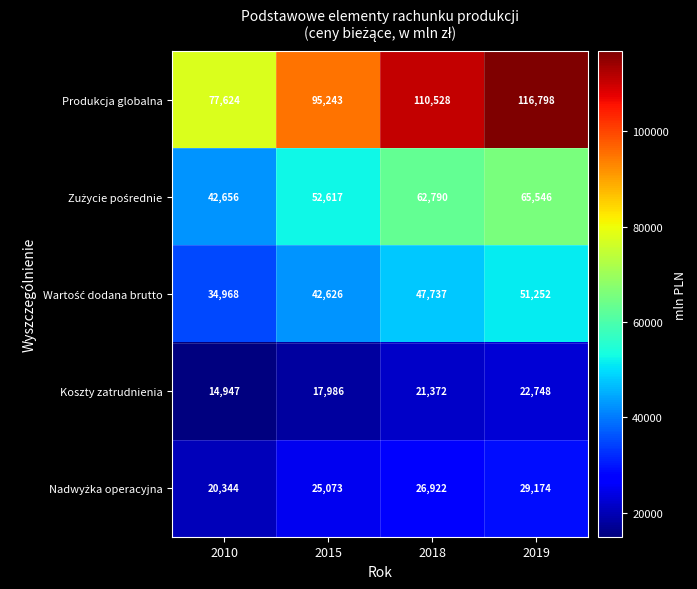

Rank the categories by Produkcja globalna value from highest to lowest.

2019, 2018, 2015, 2010